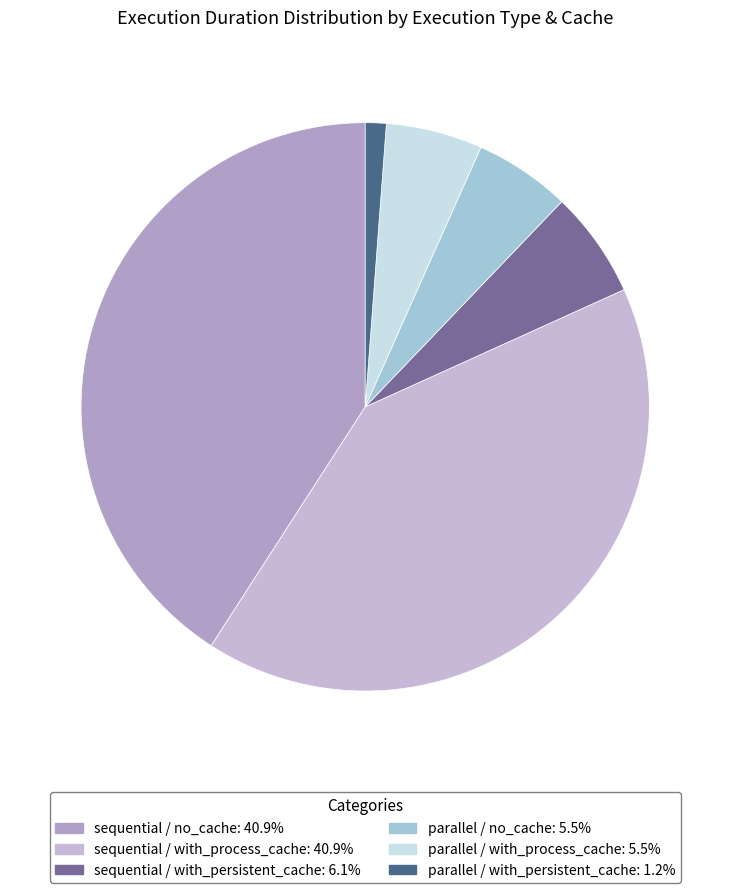

To the nearest percent, what percentage of the pie is sequential / no_cache?

41%